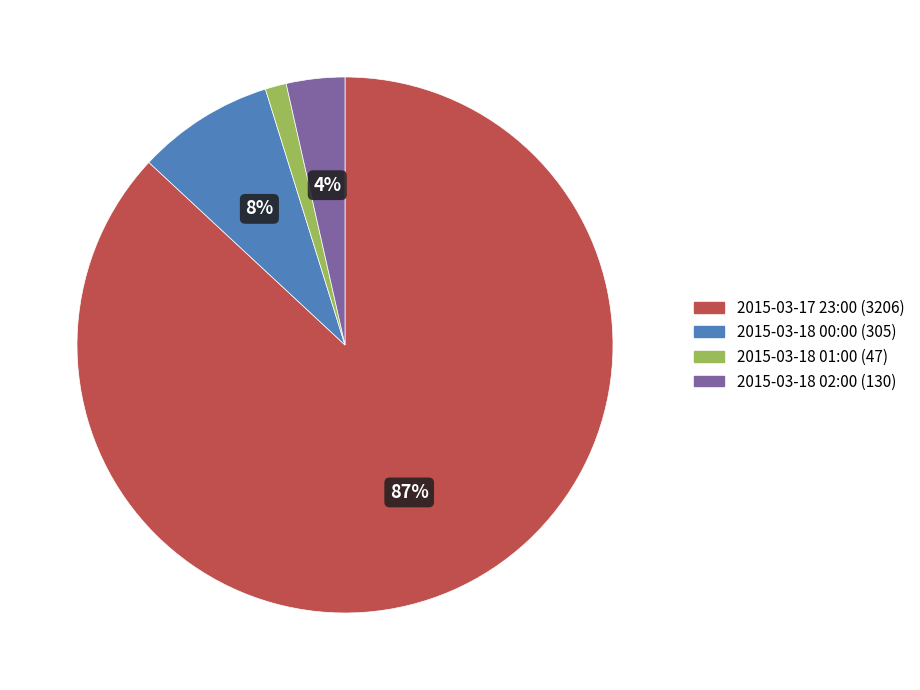

To the nearest percent, what is the average slice percentage?

25%